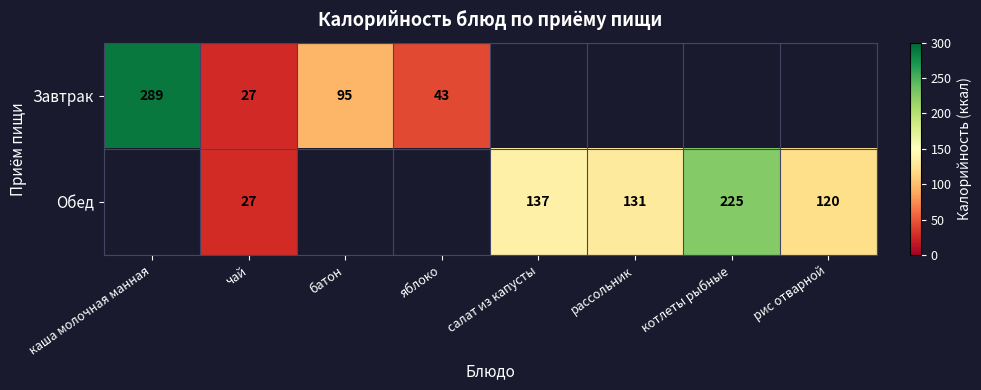

True or false: Завтрак has a value of 95 at батон.

True